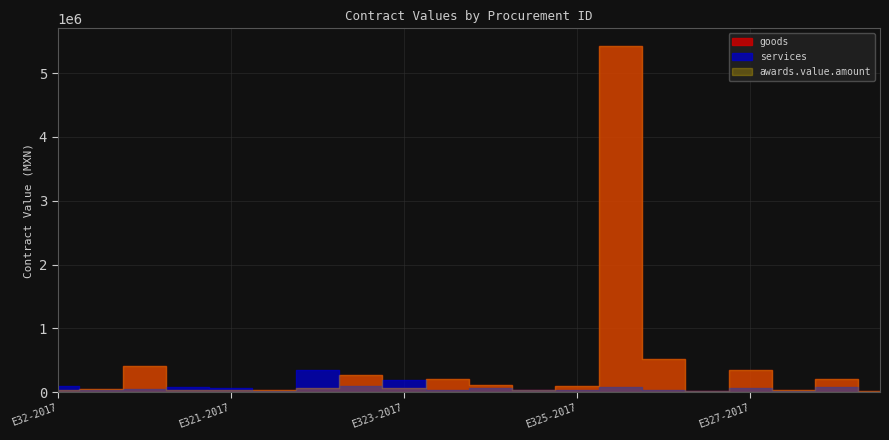

True or false: services has more than 1 interior local peaks.

True